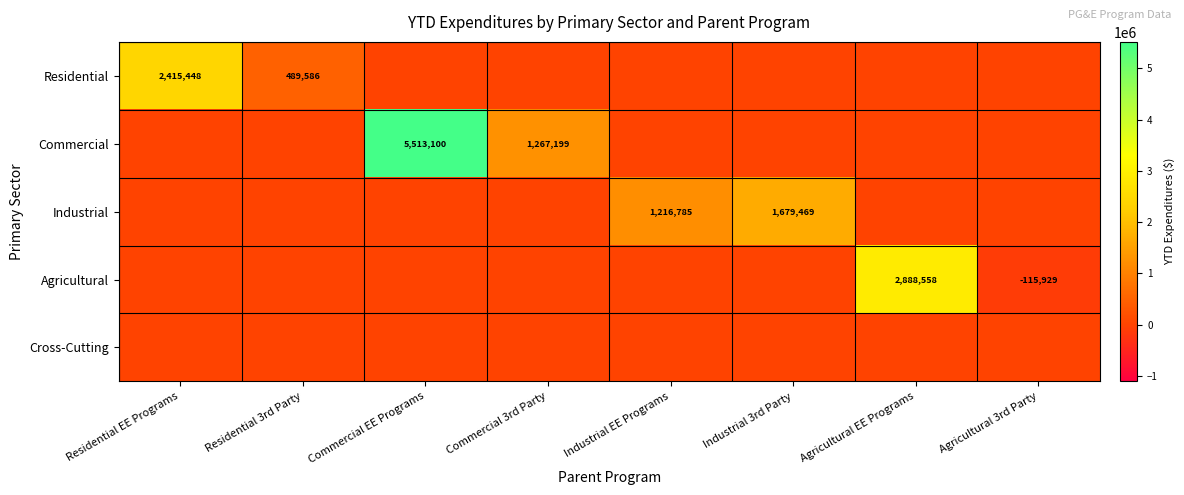

True or false: Agricultural has a value of 2888558 at Agricultural EE Programs.

True